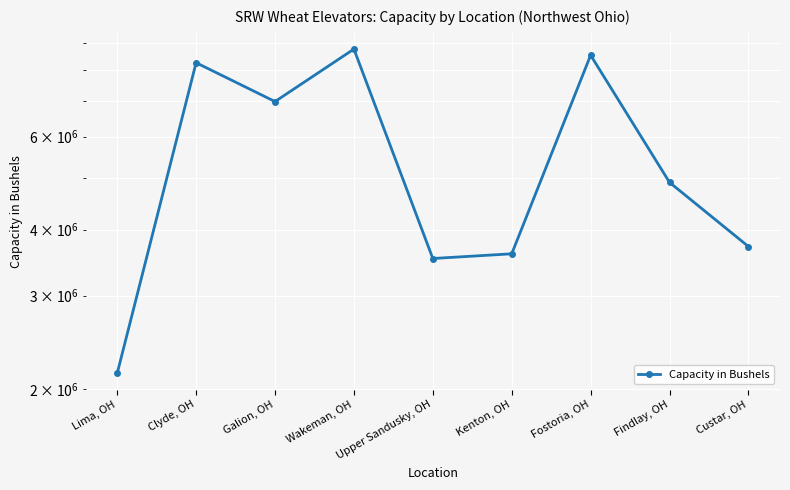

True or false: the data has more than 0 interior local peaks.

True